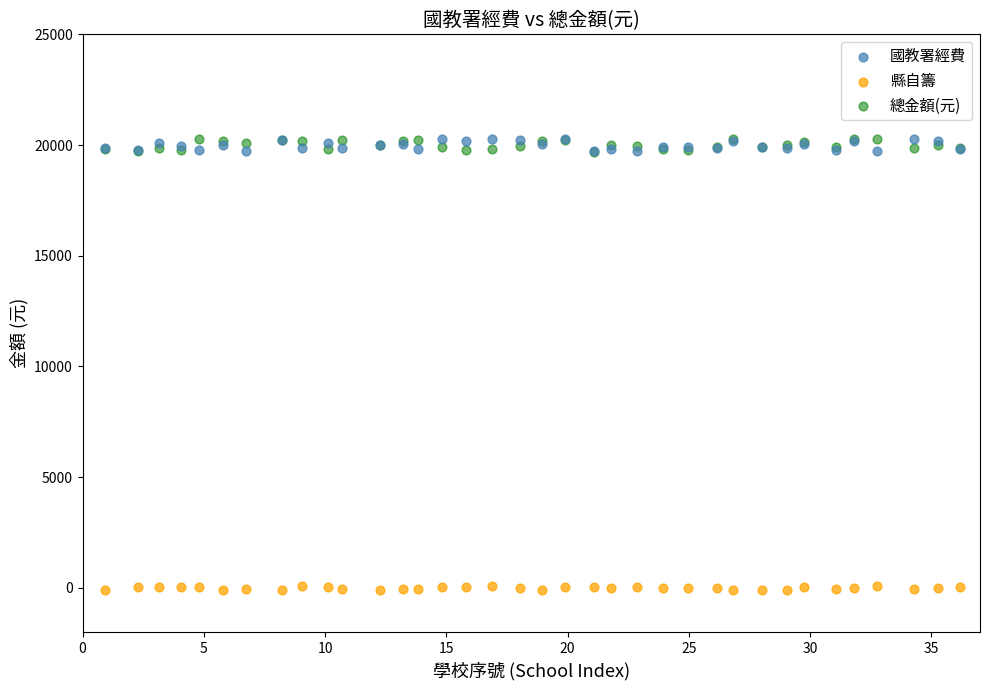

Which series contains the lowest Y value?

縣自籌